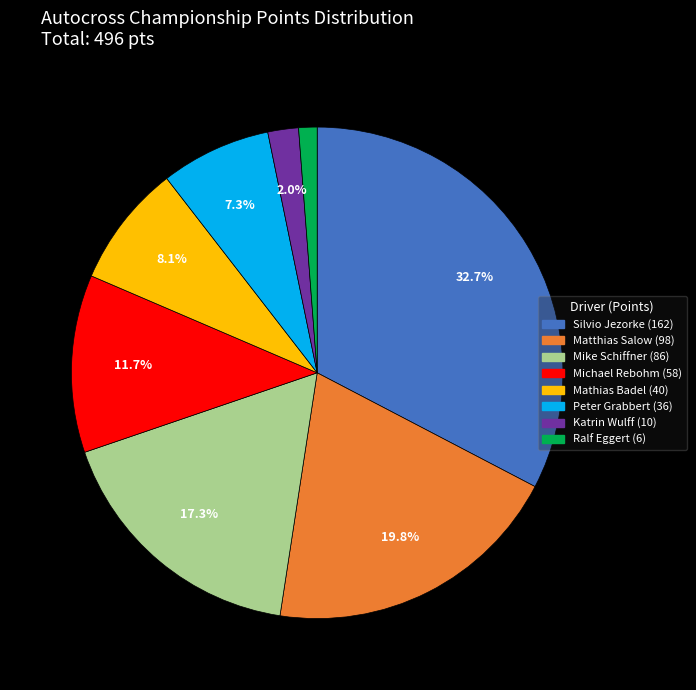

To the nearest percent, what portion does Mathias Badel represent?

8%